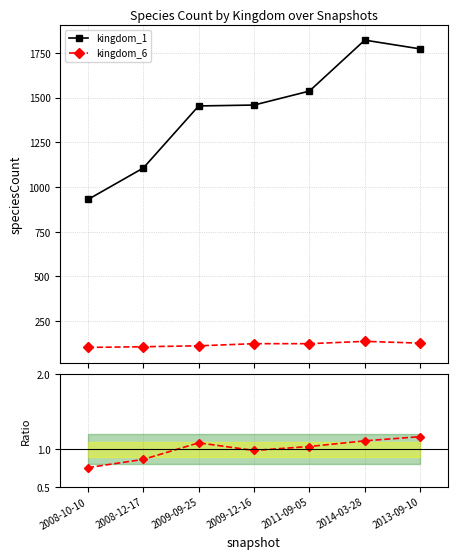

What is the label of the 5th point from the right?

2009-09-25